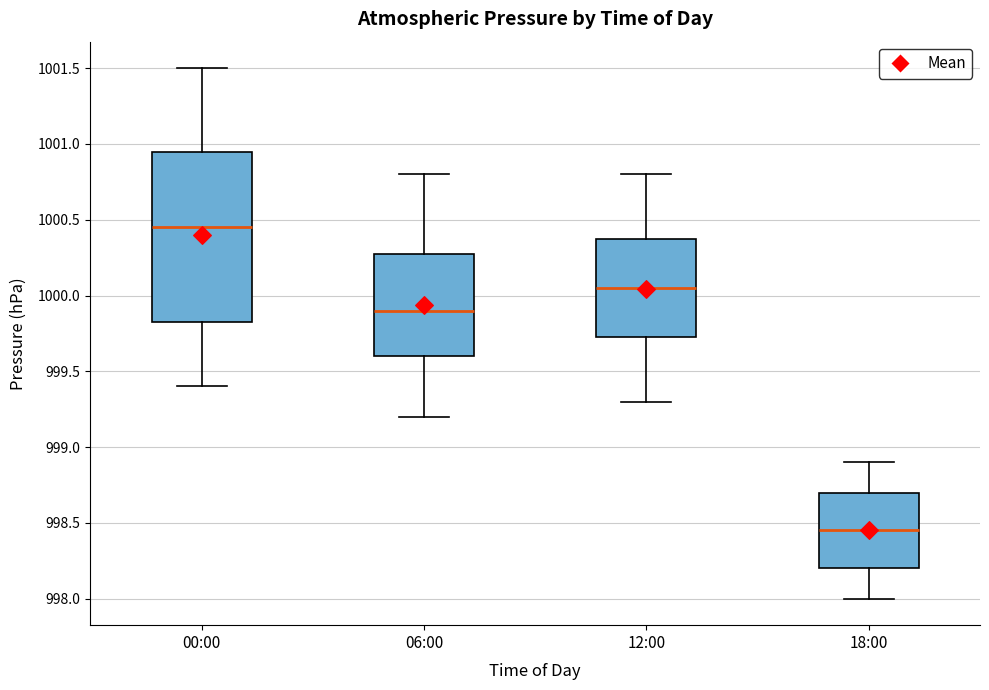

Which box is the tallest, from its lower edge to its upper edge?

00:00